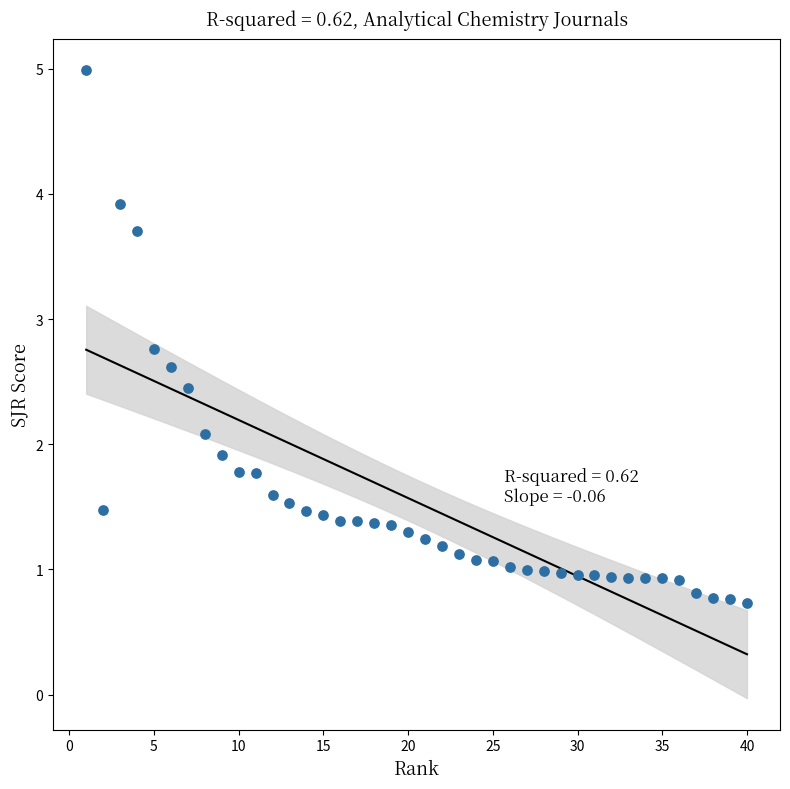

What is the range of X values (max minus min)?

39.0